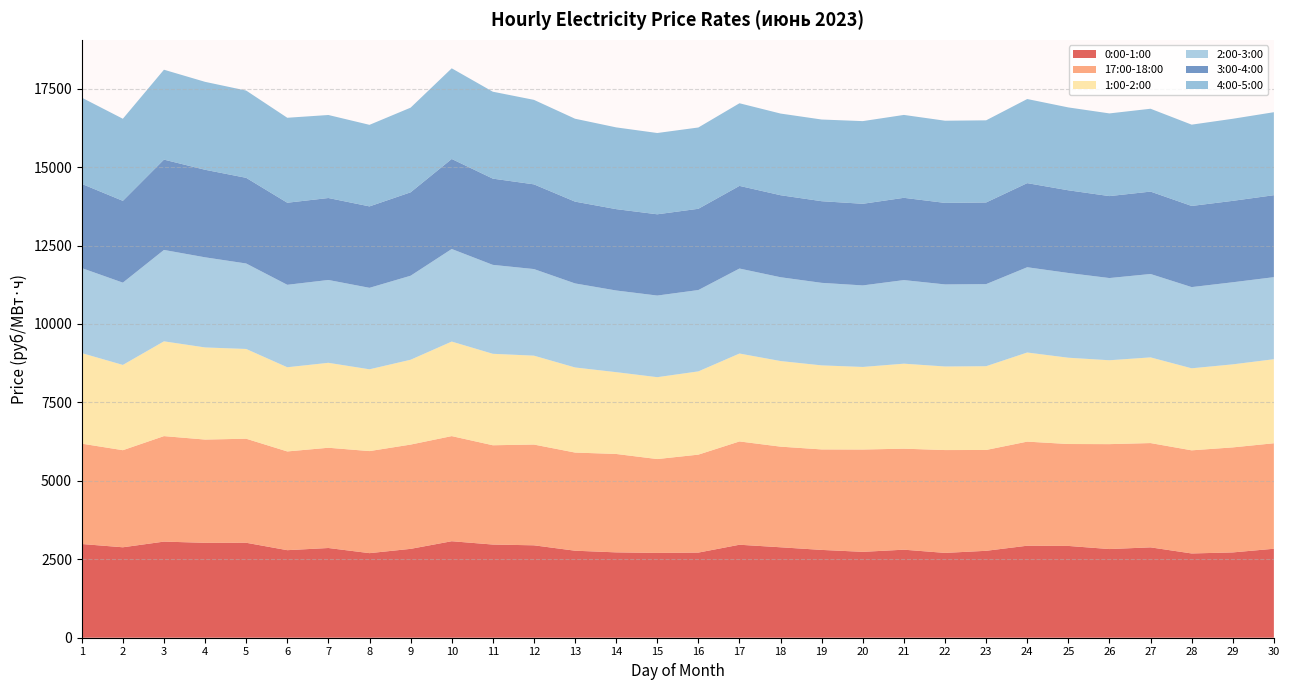

Reading right to left, what are all the values shown in this chart?

0:00-1:00: 30=2835.8	29=2718.9	28=2685.6	27=2880.3	26=2826.0	25=2925.5	24=2932.5	23=2770.2	22=2703.4	21=2805.9	20=2737.2	19=2798.6	18=2882.6	17=2963.8	16=2713.4	15=2702.9	14=2720.4	13=2773.3	12=2945.4	11=2969.8	10=3075.4	9=2832.2	8=2695.7	7=2859.5	6=2790.3	5=3026.7	4=3024.8	3=3063.4	2=2882.4	1=2986.9
17:00-18:00: 30=3362.2	29=3347.3	28=3286.9	27=3323.8	26=3344.1	25=3248.2	24=3317.6	23=3213.5	22=3277.7	21=3219.3	20=3261.1	19=3202.7	18=3207.4	17=3292.0	16=3121.9	15=2991.4	14=3136.4	13=3128.3	12=3211.4	11=3164.4	10=3350.6	9=3323.5	8=3252.6	7=3195.4	6=3146.7	5=3315.9	4=3290.8	3=3362.4	2=3094.6	1=3198.6
1:00-2:00: 30=2678.5	29=2646.6	28=2614.4	27=2730.7	26=2673.4	25=2750.4	24=2840.1	23=2670.0	22=2663.5	21=2709.2	20=2631.7	19=2678.6	18=2728.0	17=2801.8	16=2653.2	15=2609.6	14=2607.3	13=2712.0	12=2833.0	11=2914.9	10=3012.9	9=2703.7	8=2606.7	7=2707.2	6=2683.2	5=2860.4	4=2936.3	3=3020.6	2=2717.3	1=2886.1
2:00-3:00: 30=2614.9	29=2616.3	28=2588.2	27=2657.7	26=2620.1	25=2701.2	24=2717.8	23=2616.0	22=2615.9	21=2664.1	20=2598.8	19=2630.4	18=2671.2	17=2708.9	16=2592.8	15=2601.7	14=2603.0	13=2678.8	12=2760.2	11=2834.6	10=2950.6	9=2678.0	8=2597.0	7=2640.2	6=2628.2	5=2724.4	4=2872.5	3=2913.2	2=2622.8	1=2709.9
3:00-4:00: 30=2612.7	29=2594.9	28=2586.1	27=2625.9	26=2611.7	25=2635.0	24=2680.7	23=2602.2	22=2598.1	21=2622.0	20=2601.5	19=2602.2	18=2614.1	17=2634.0	16=2589.7	15=2589.9	14=2592.8	13=2606.8	12=2699.6	11=2748.5	10=2868.9	9=2658.4	8=2595.2	7=2612.0	6=2615.3	5=2730.1	4=2790.2	3=2878.6	2=2606.9	1=2682.9
4:00-5:00: 30=2644.9	29=2615.8	28=2591.2	27=2640.7	26=2635.3	25=2641.2	24=2680.4	23=2618.1	22=2619.3	21=2642.1	20=2634.6	19=2603.3	18=2602.6	17=2633.7	16=2591.0	15=2590.6	14=2605.7	13=2642.2	12=2693.0	11=2770.3	10=2889.6	9=2698.2	8=2599.2	7=2645.8	6=2708.2	5=2781.5	4=2802.3	3=2865.1	2=2616.5	1=2748.6